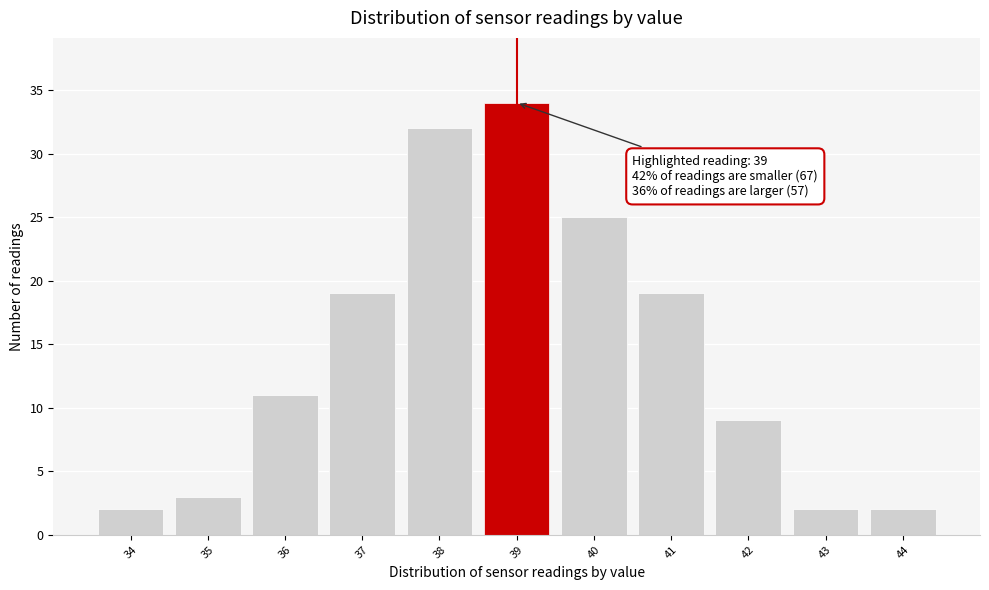

Which range on the x-axis has the tallest bar?

38.5 to 39.5